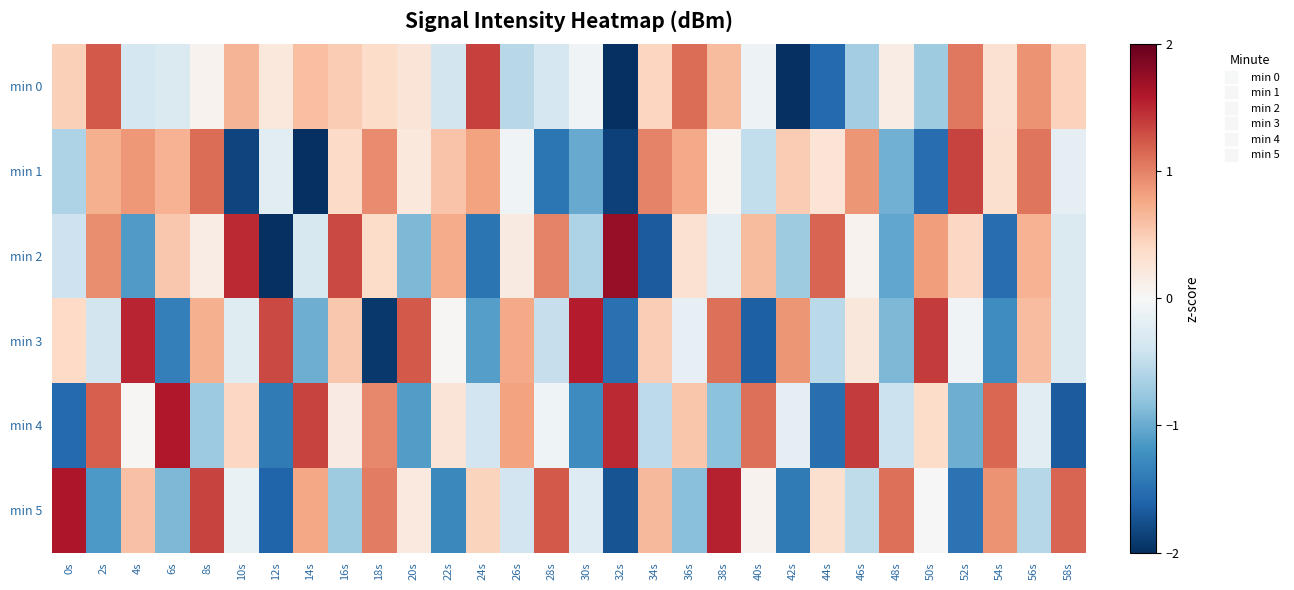

What is the greatest value displayed?

1.7